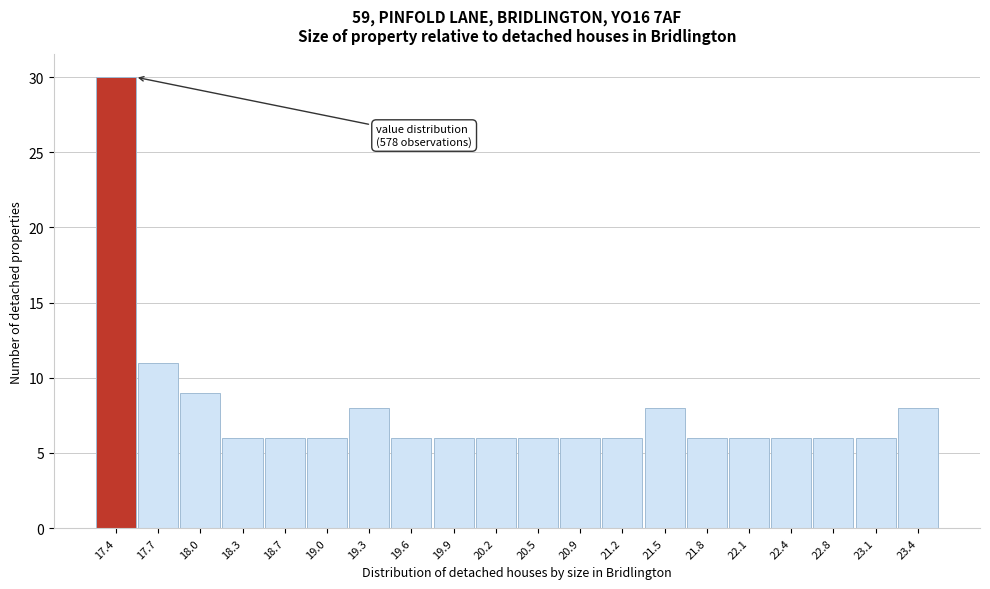

Reading left to right, list all the values displayed in this chart.

30	11	9	6	6	6	8	6	6	6	6	6	6	8	6	6	6	6	6	8